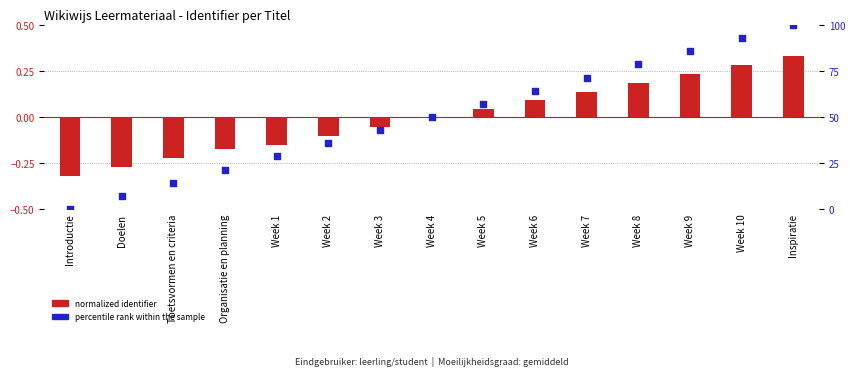

What are all the series names shown in the legend?

normalized identifier, percentile rank within the sample